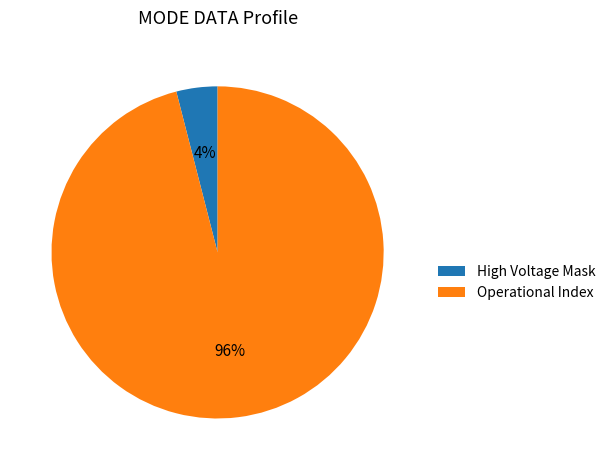

To the nearest percent, what portion does Operational Index represent?

96%